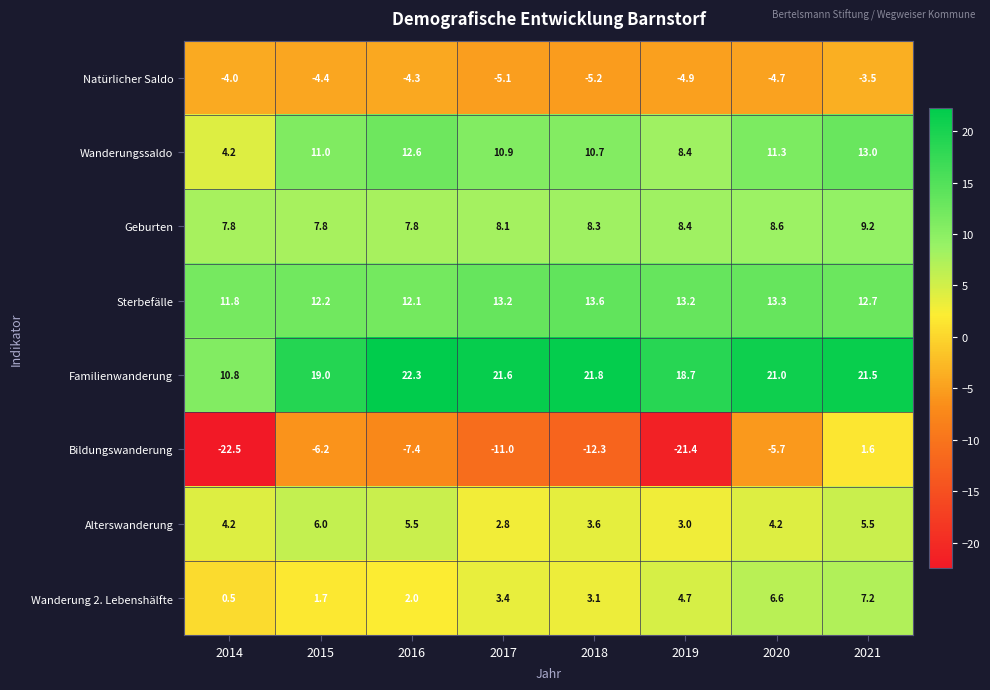

Which series changed the most between 2015 and 2017?

Bildungswanderung